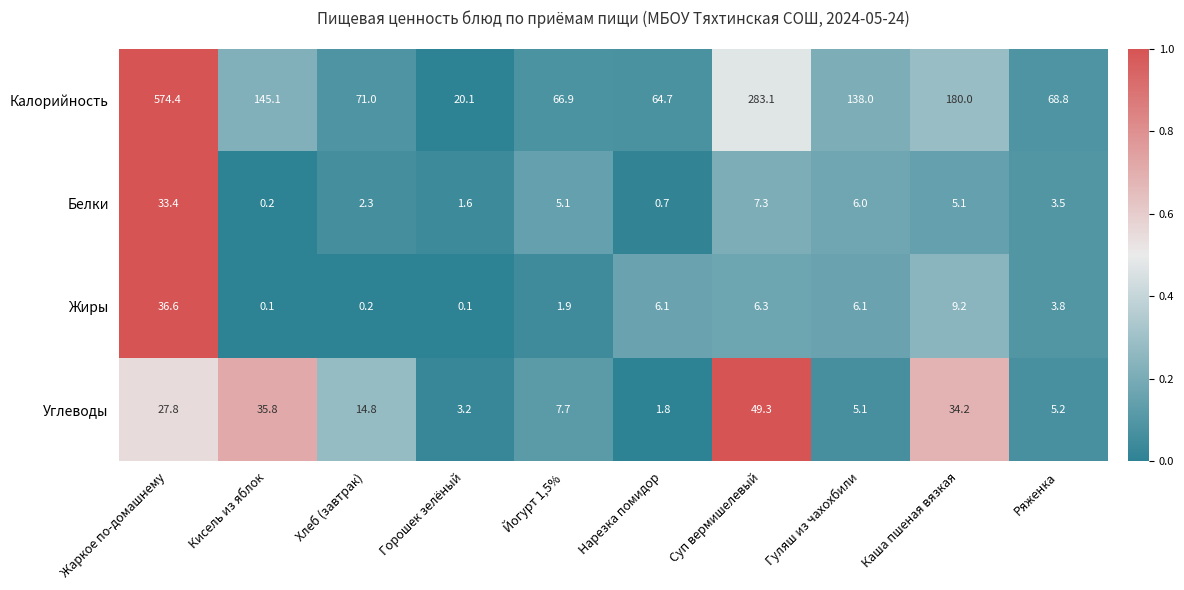

At Горошек зелёный, list the series in order from largest to smallest.

Калорийность, Углеводы, Белки, Жиры